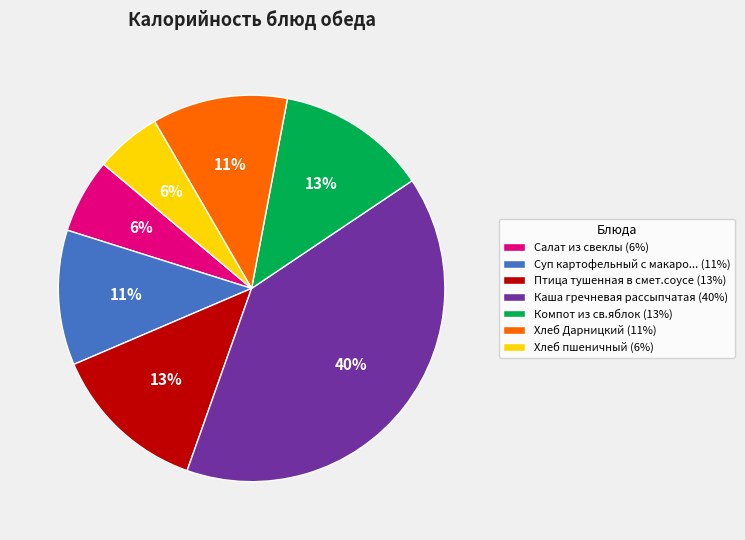

The Суп картофельный с макаро... (11%) slice represents 2% of the pie. True or false?

False